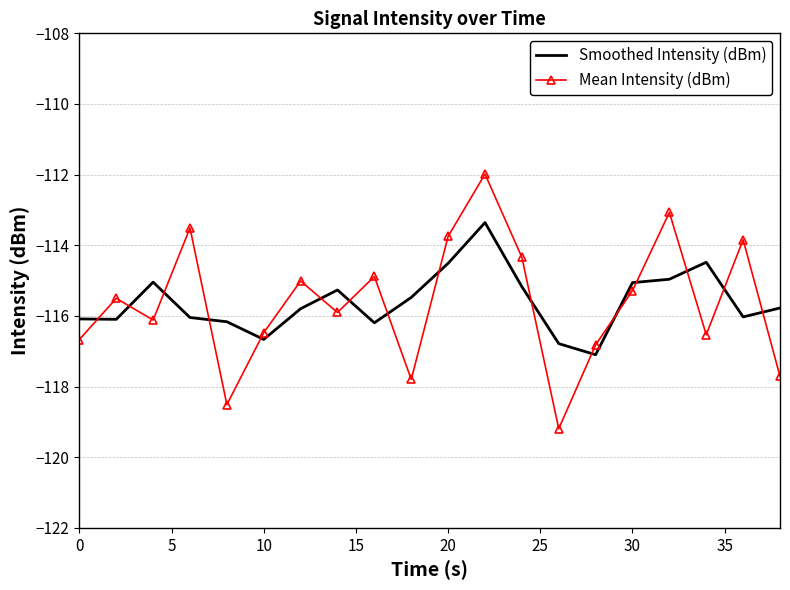

Rank the series by their maximum value, from lowest to highest.

Smoothed Intensity (dBm), Mean Intensity (dBm)